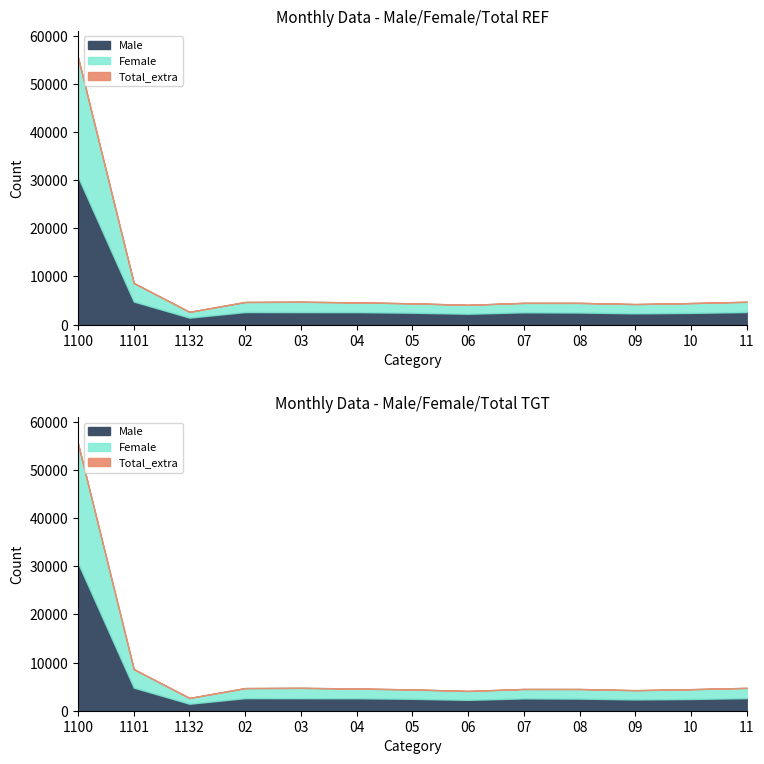

True or false: Total and Female cross at least once.

False